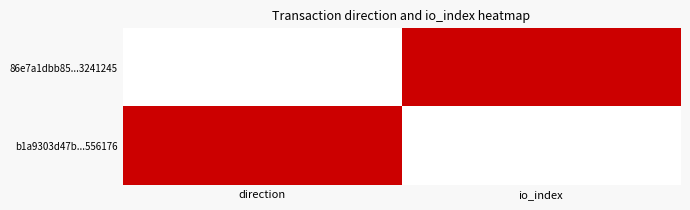

Reading left to right, what are all the values shown in this chart?

86e7a1dbb85...3241245: direction=0	io_index=1
b1a9303d47b...556176: direction=1	io_index=0